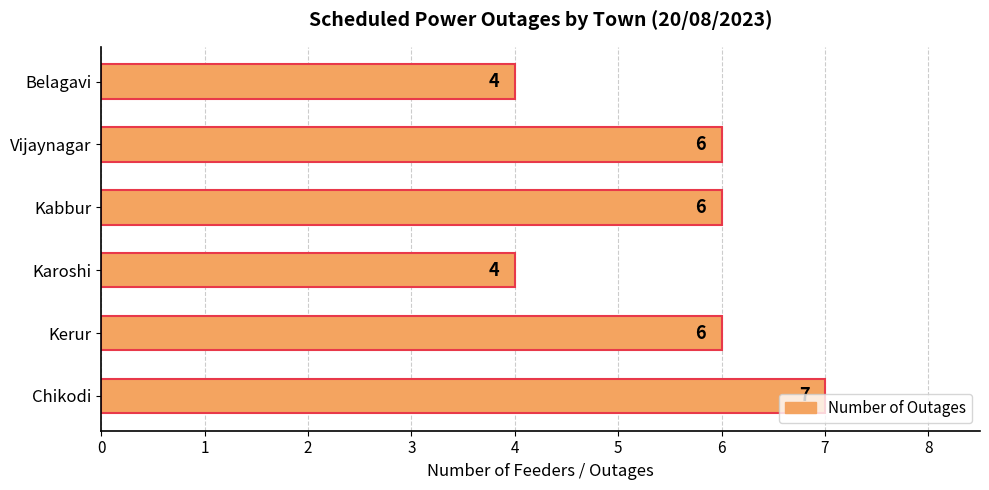

The value at Kabbur is 4. True or false?

False